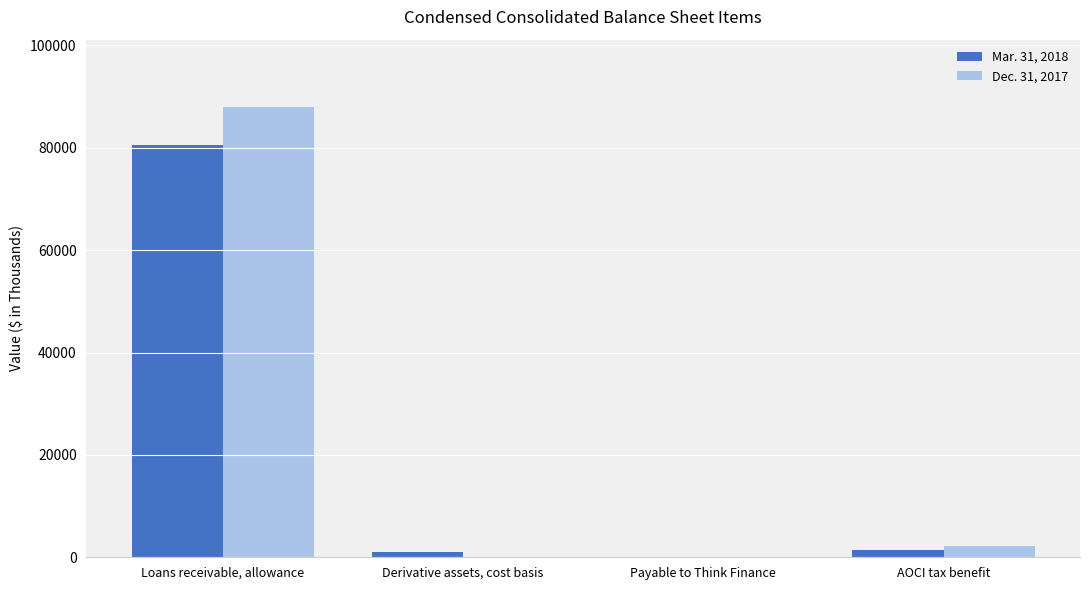

Is it true that Dec. 31, 2017 equals 0 at Derivative assets, cost basis?

True